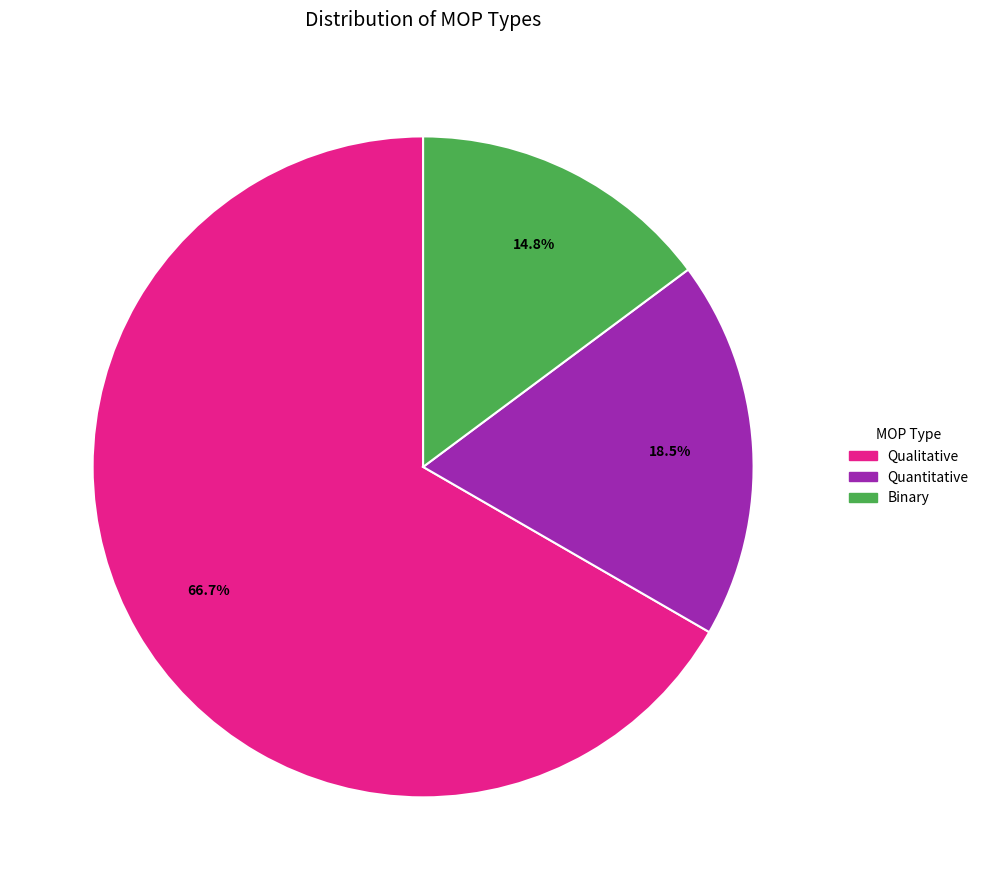

What is the majority slice?

Qualitative